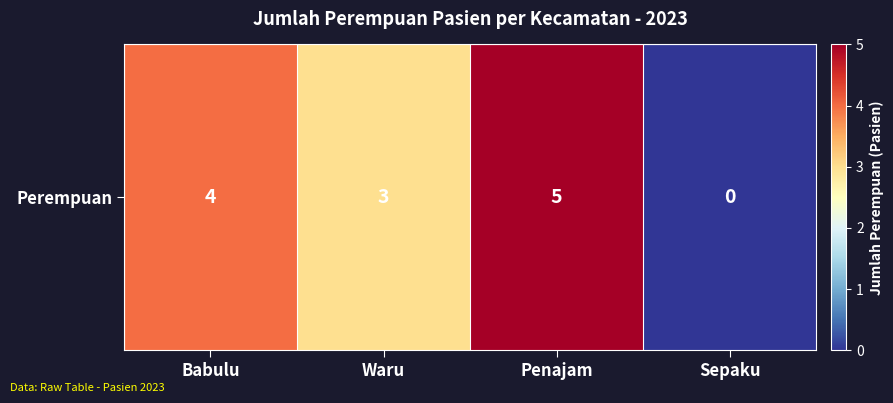

Where does the data first go above 4?

Penajam